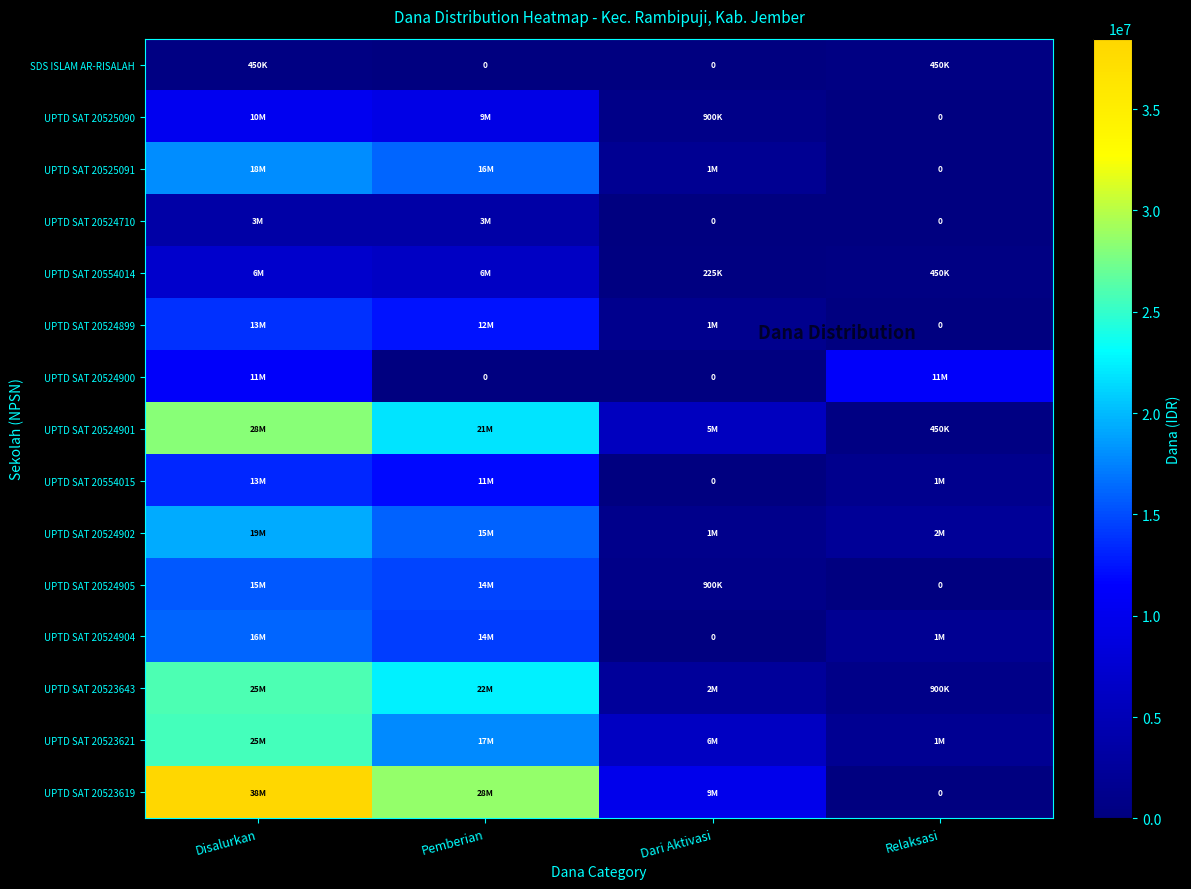

Which series has the widest spread of values?

UPTD SAT 20523619